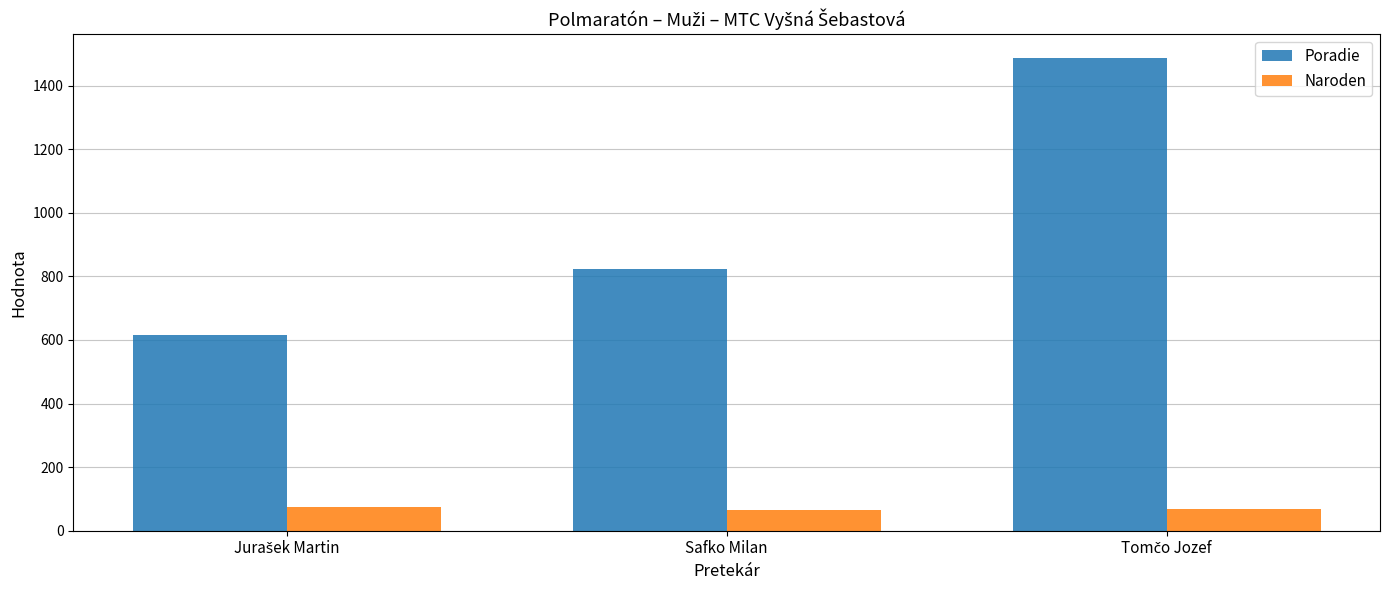

Which series has the largest range (max minus min)?

Poradie